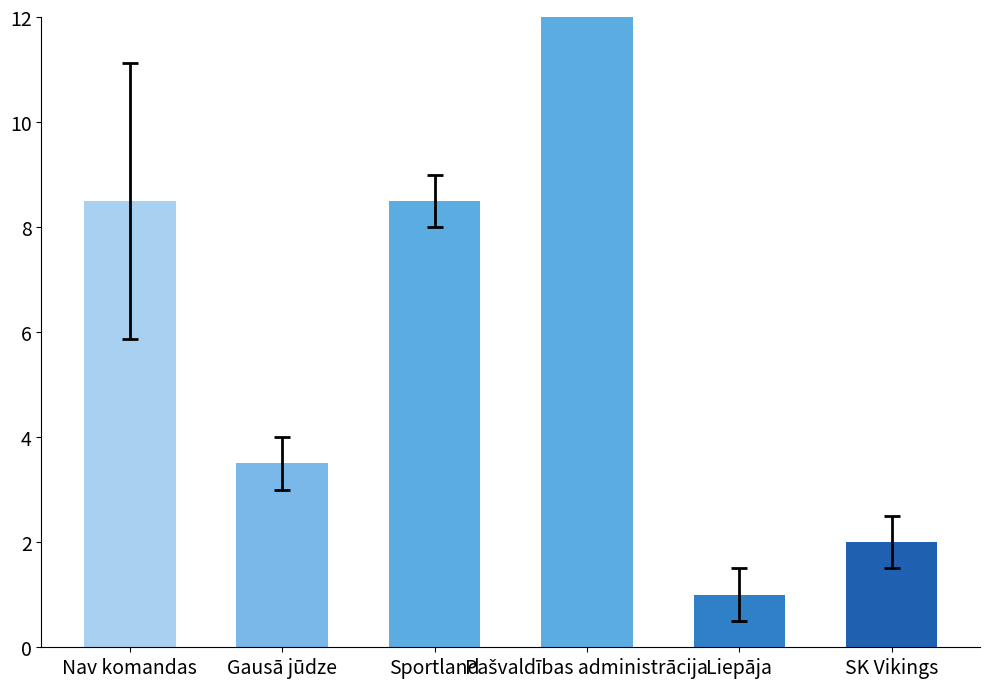

Which has a higher value, SK Vikings or Gausā jūdze?

Gausā jūdze